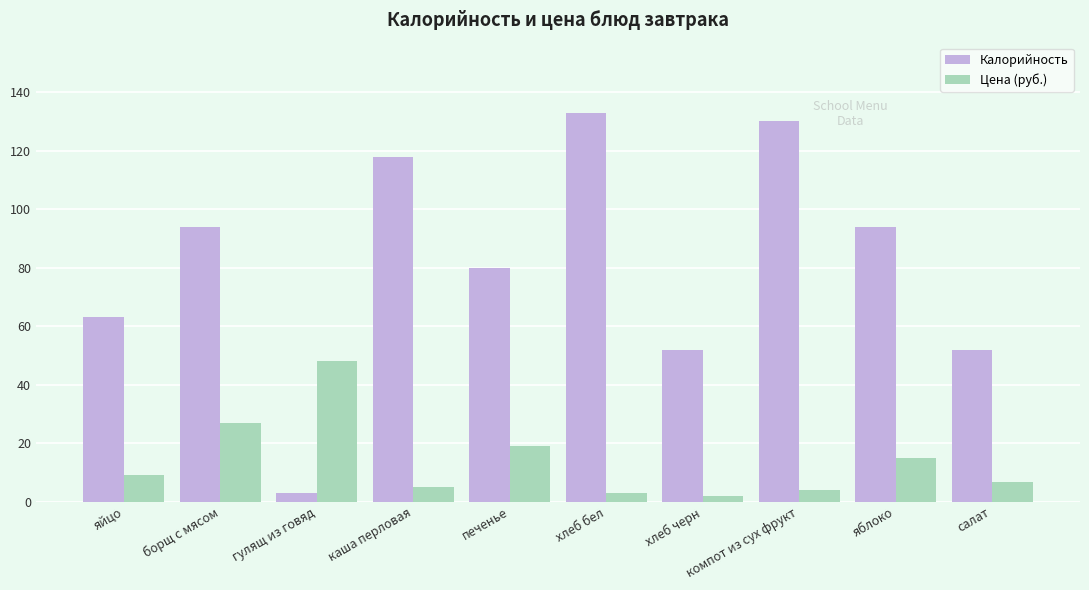

What is the spread (max minus min) of values at хлеб черн?

50.0